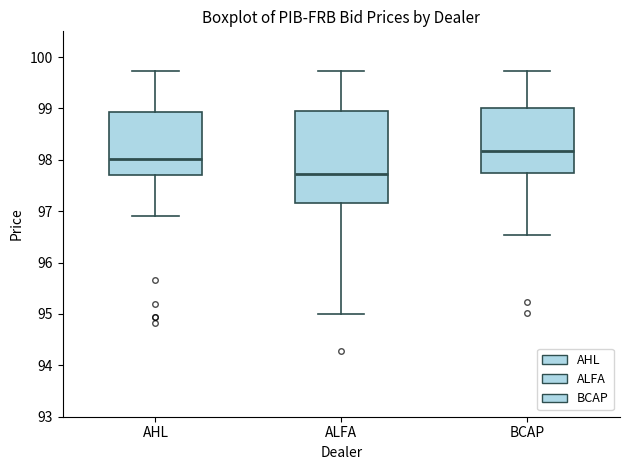

Reading left to right, read every box against the y-axis: the position of its median line, the range the box covers, and the ends of its whiskers. The values are not printed on the chart, so give them approximately, as read against the axis.

AHL: median 98.0, box 97.7 to 98.9, whiskers 96.9 to 99.7
ALFA: median 97.7, box 97.2 to 98.9, whiskers 95.0 to 99.7
BCAP: median 98.2, box 97.8 to 99.0, whiskers 96.5 to 99.7